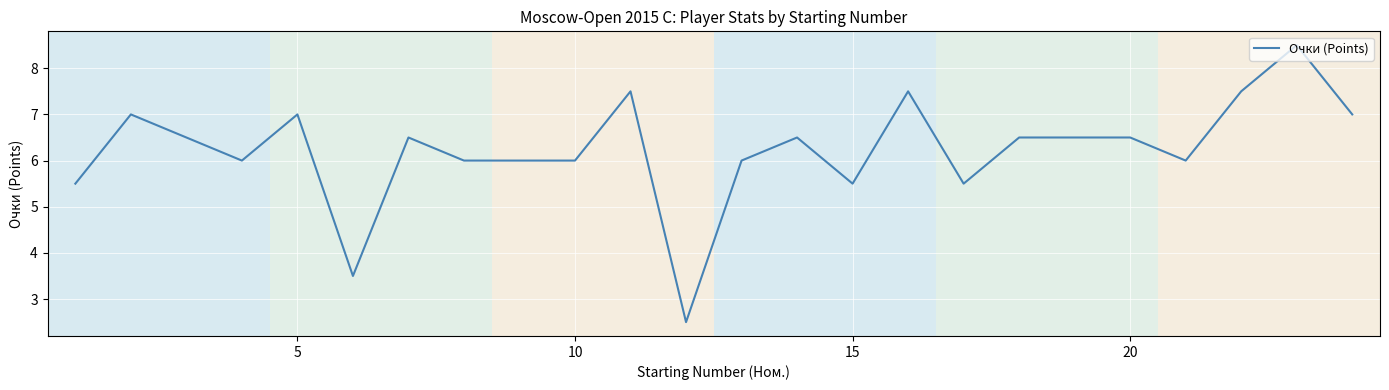

What is the smallest value displayed?

2.5